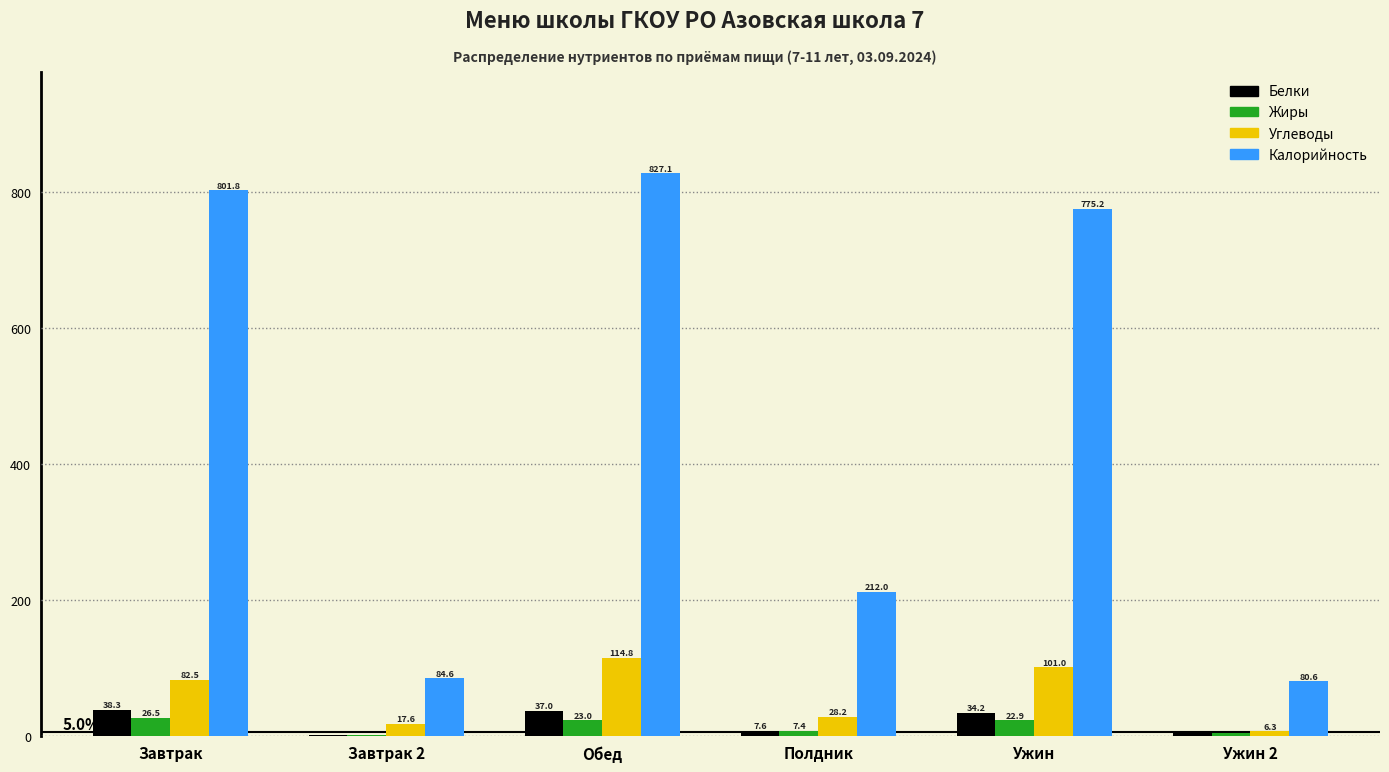

At which label does Белки reach its peak?

Завтрак